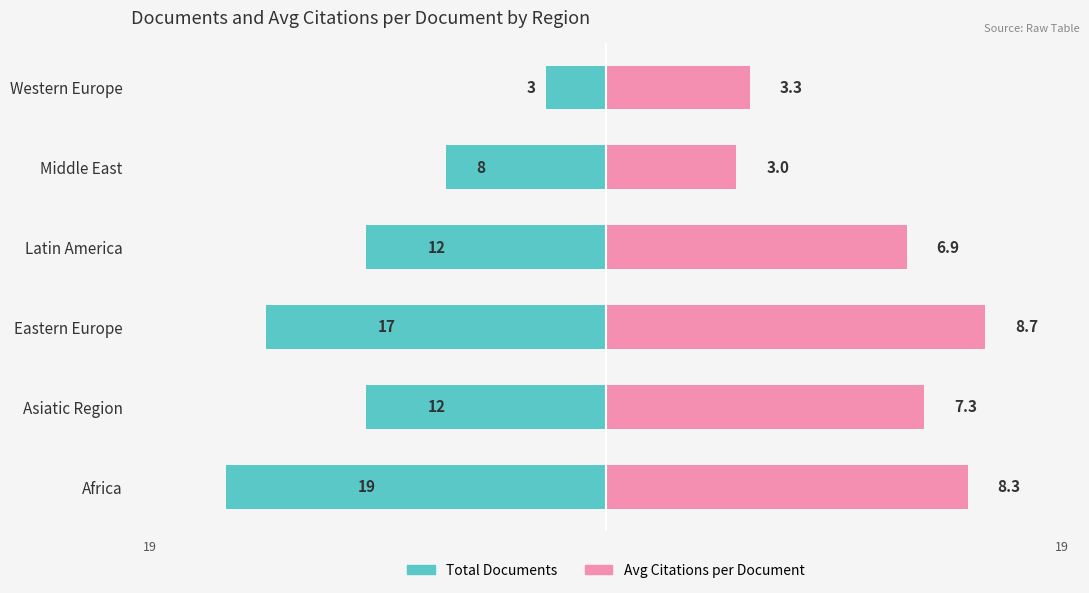

List the labels in order of Total Documents value, smallest first.

Africa, Eastern Europe, Asiatic Region, Latin America, Middle East, Western Europe